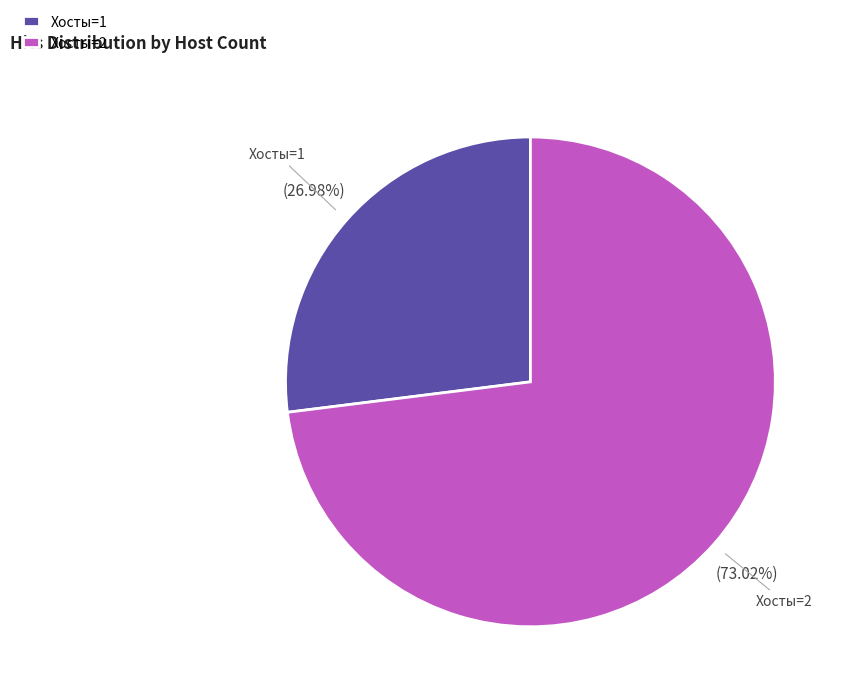

Rank the categories by value from highest to lowest.

Хосты=2, Хосты=1